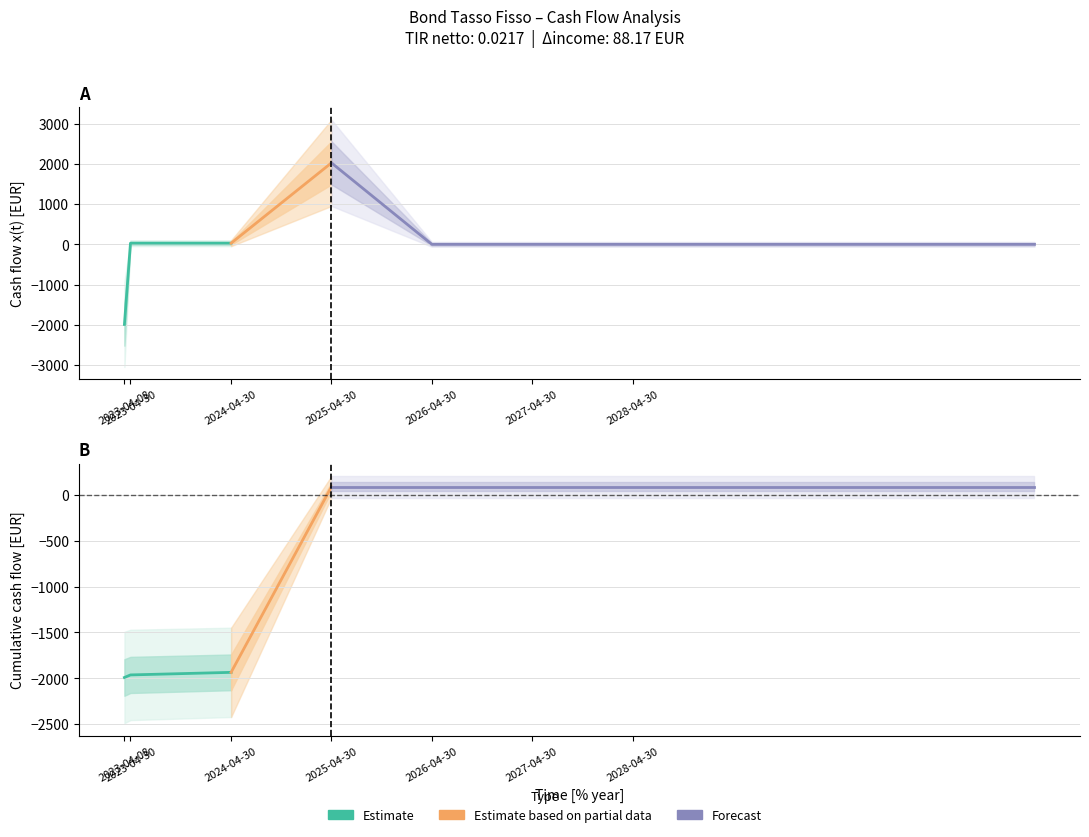

How many data points in Cash flow x(t) are less than 0?

1